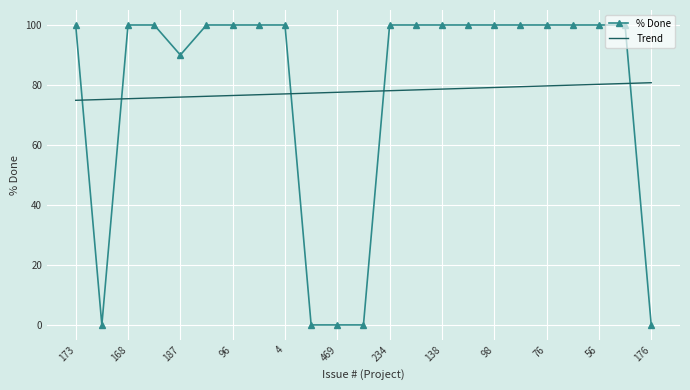

Which series has the largest range (max minus min)?

% Done